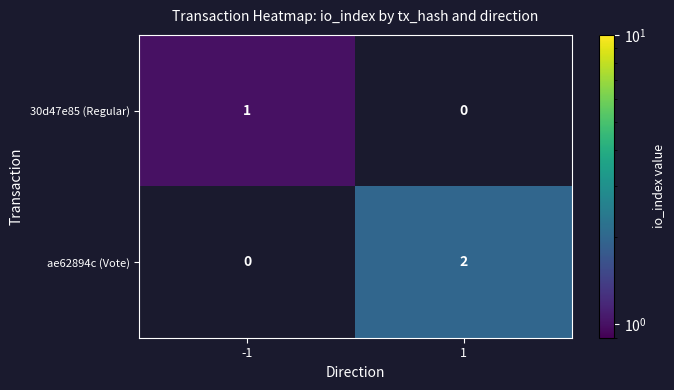

Reading left to right, extract all data points from this chart.

30d47e85 (Regular): 1	0
ae62894c (Vote): 0	2